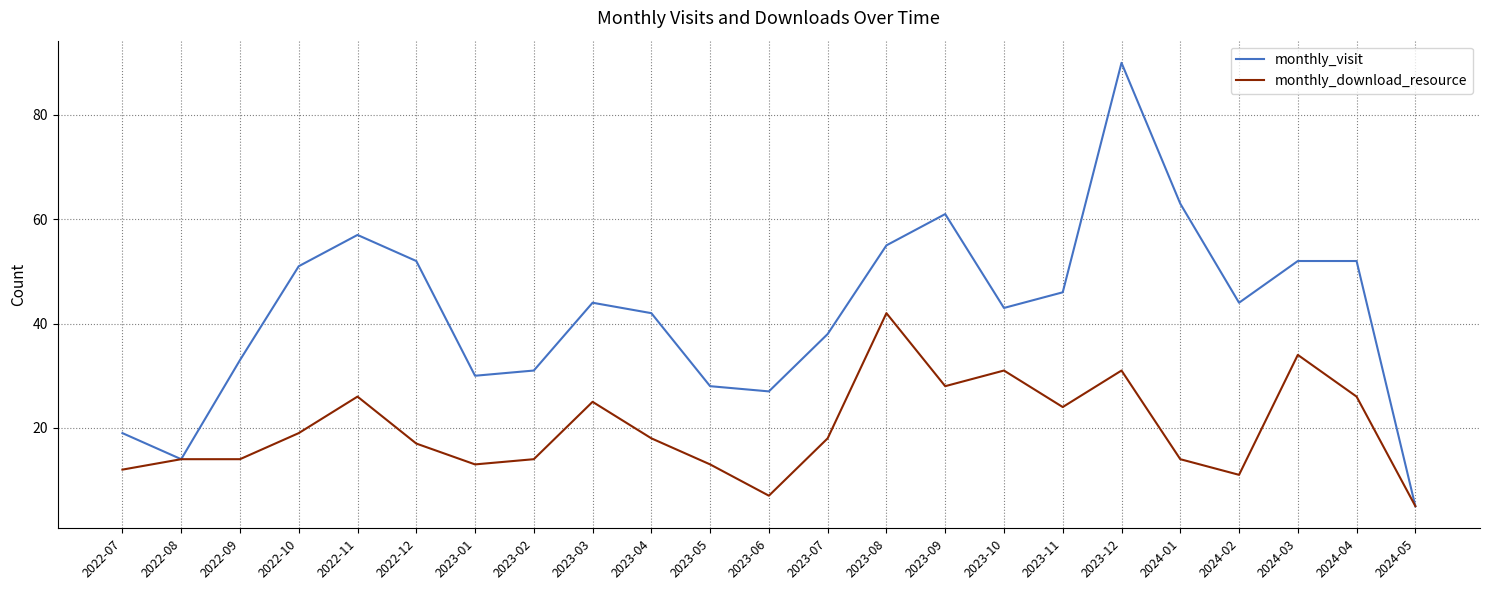

What is the average value of the monthly_download_resource series?

20